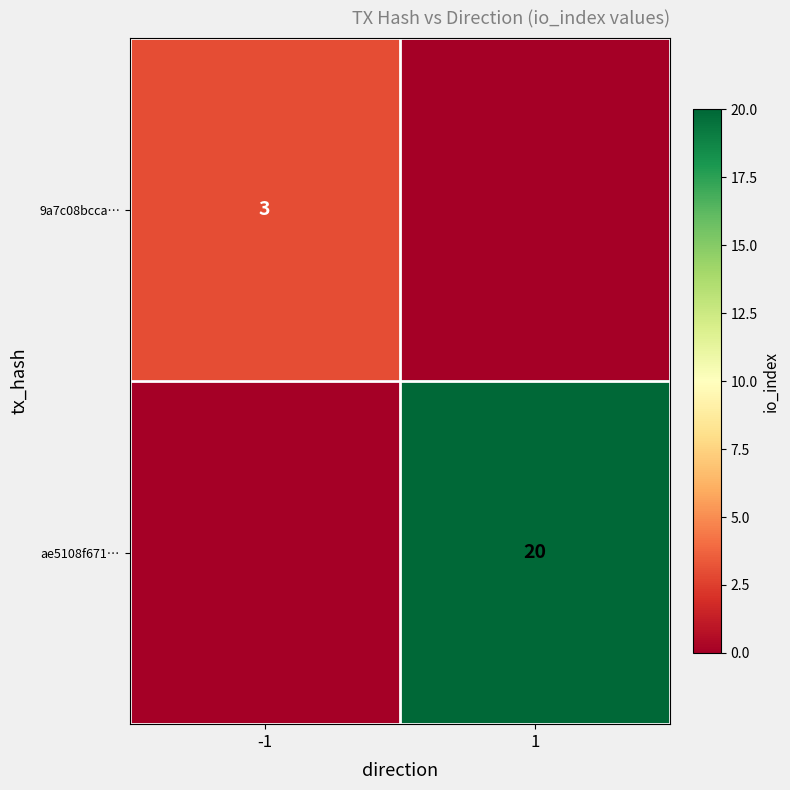

What is the difference between the highest and lowest values at -1?

3